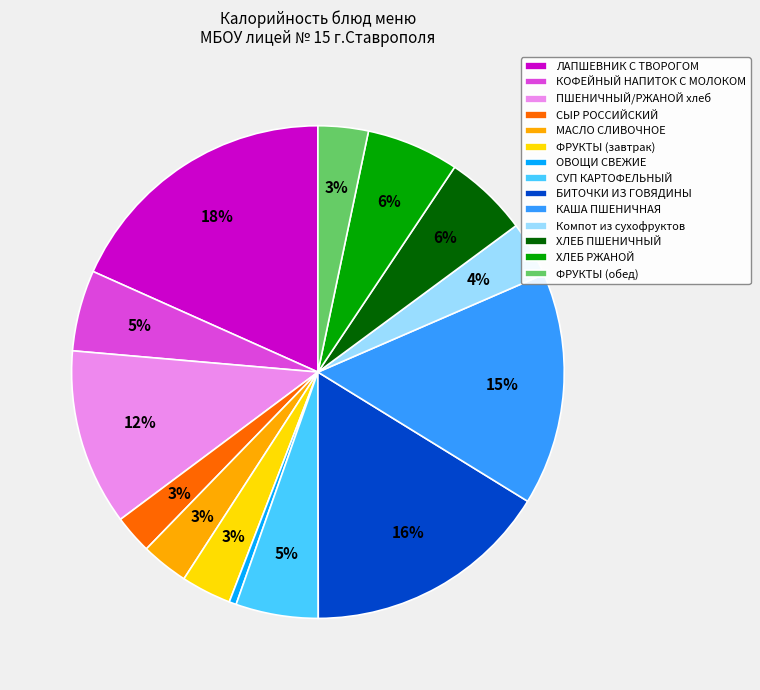

Which slice is the largest?

ЛАПШЕВНИК С ТВОРОГОМ